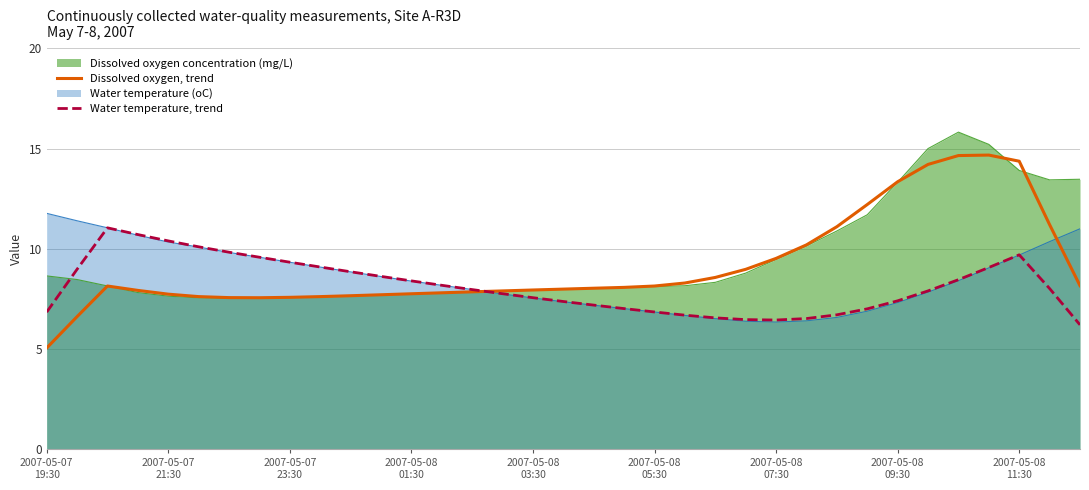

Which series has the largest range (max minus min)?

Dissolved oxygen, trend